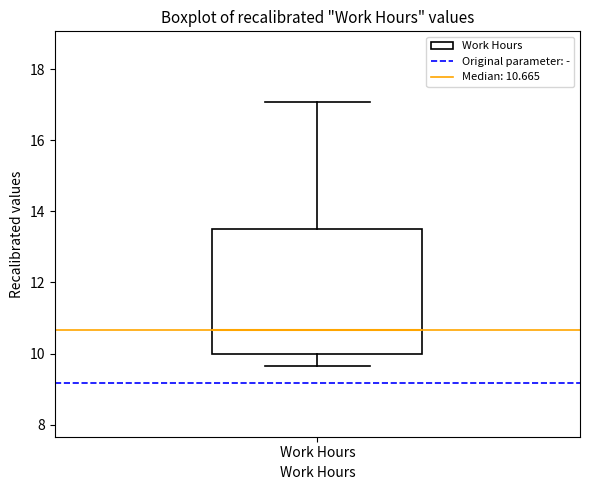

Transcribe this box plot: give where the median line is, the range the box spans, and where the two whiskers end, as read against the y-axis. The values are not printed on the chart, so give them approximately, as read against the axis.

median 10.6, box 10.0 to 13.4, whiskers 9.6 to 17.0